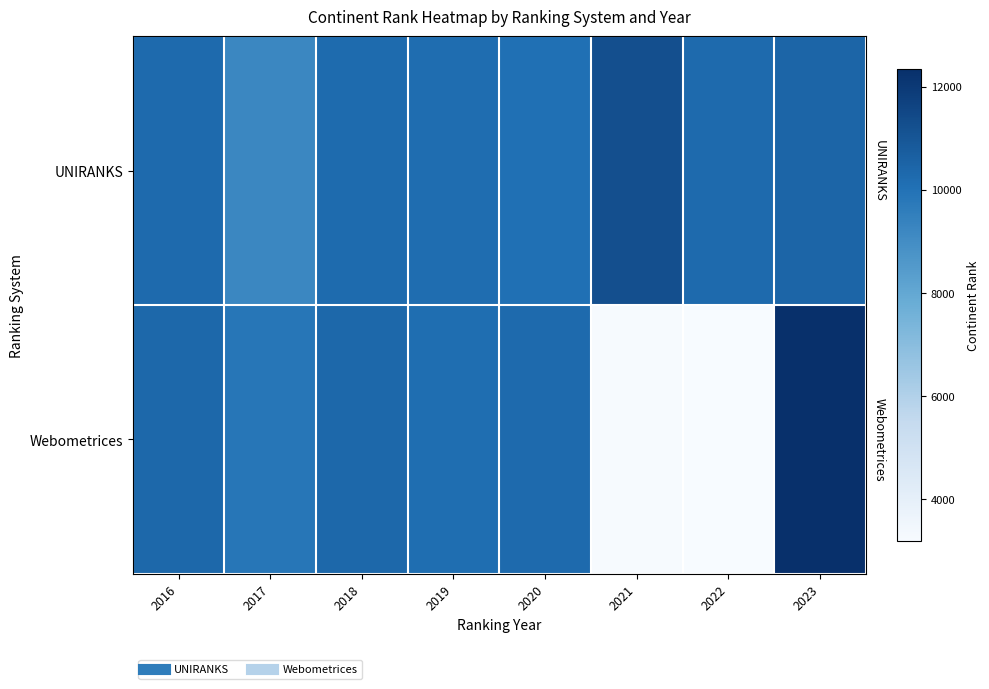

Reading left to right, what are all the values shown in this chart?

UNIRANKS: 2016=10293	2017=9223	2018=10236	2019=10165	2020=10086	2021=11233	2022=10302	2023=10465
Webometrices: 2016=10362	2017=9855	2018=10362	2019=10152	2020=10273	2021=3229	2022=3177	2023=12350